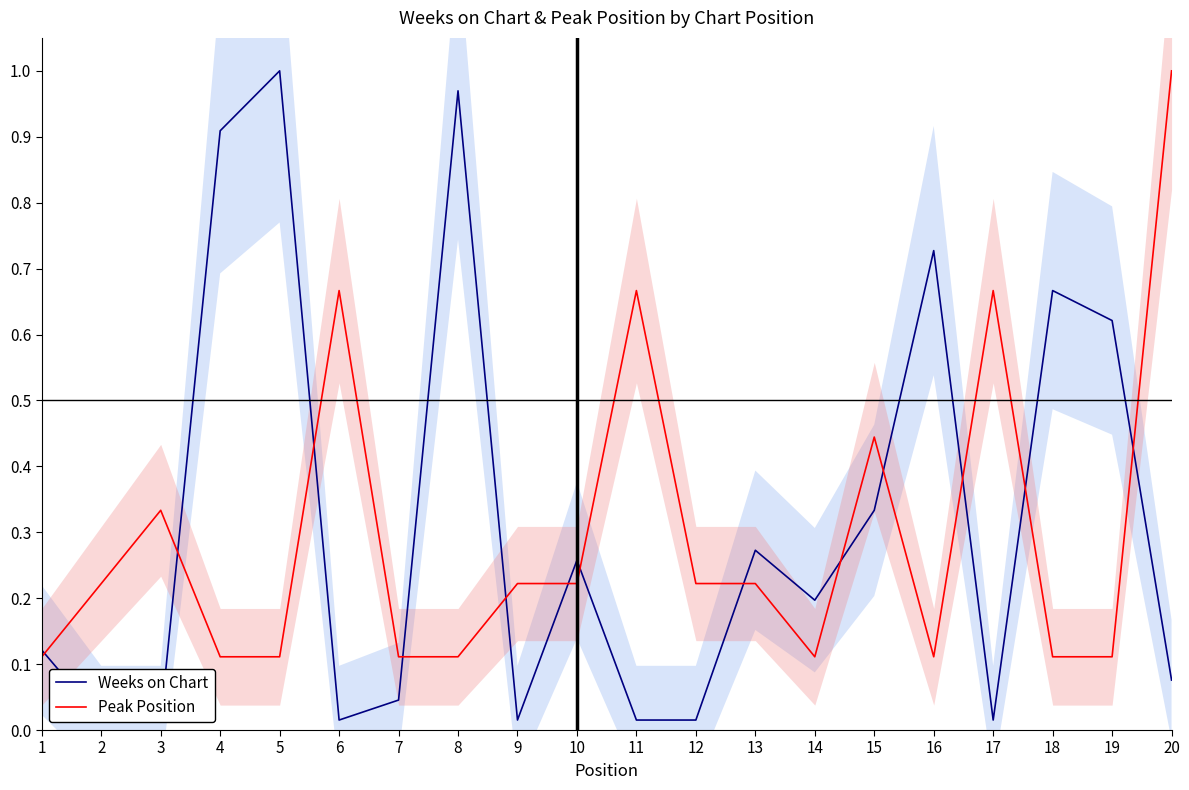

True or false: Weeks on Chart and Peak Position cross at least once.

True